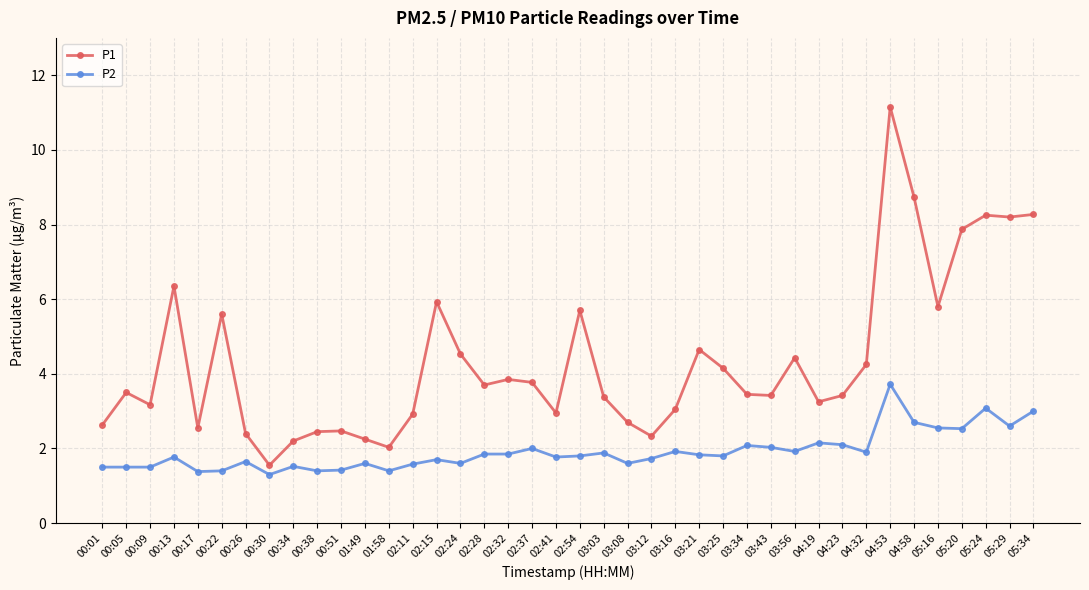

What is the smallest value displayed?

1.3